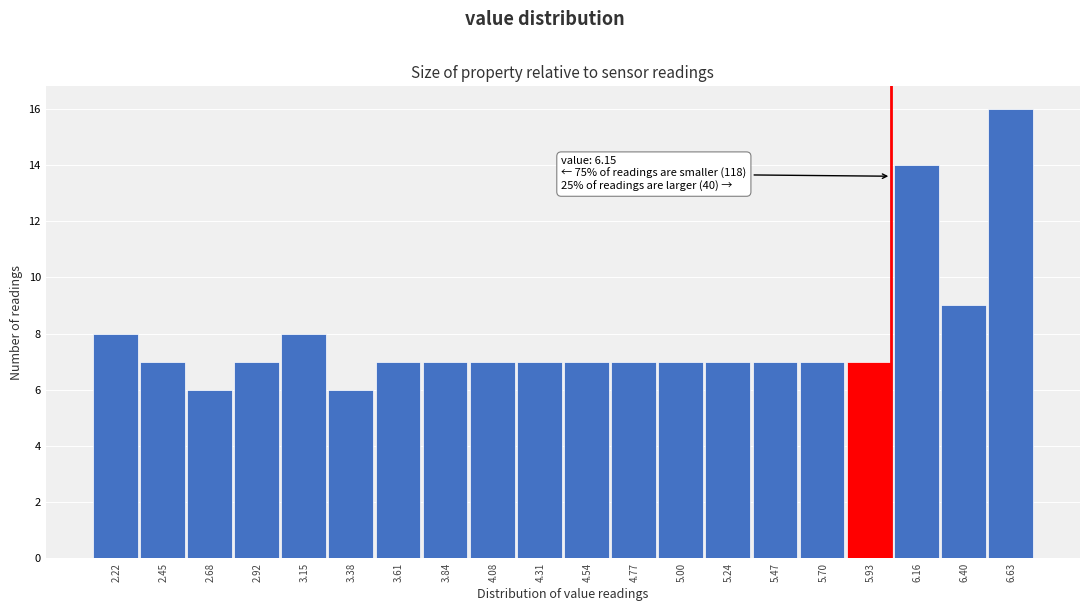

Reading left to right, extract all data points from this chart.

2.22=8	2.45=7	2.68=6	2.92=7	3.15=8	3.38=6	3.61=7	3.84=7	4.08=7	4.31=7	4.54=7	4.77=7	5.00=7	5.24=7	5.47=7	5.70=7	5.93=7	6.16=14	6.40=9	6.63=16